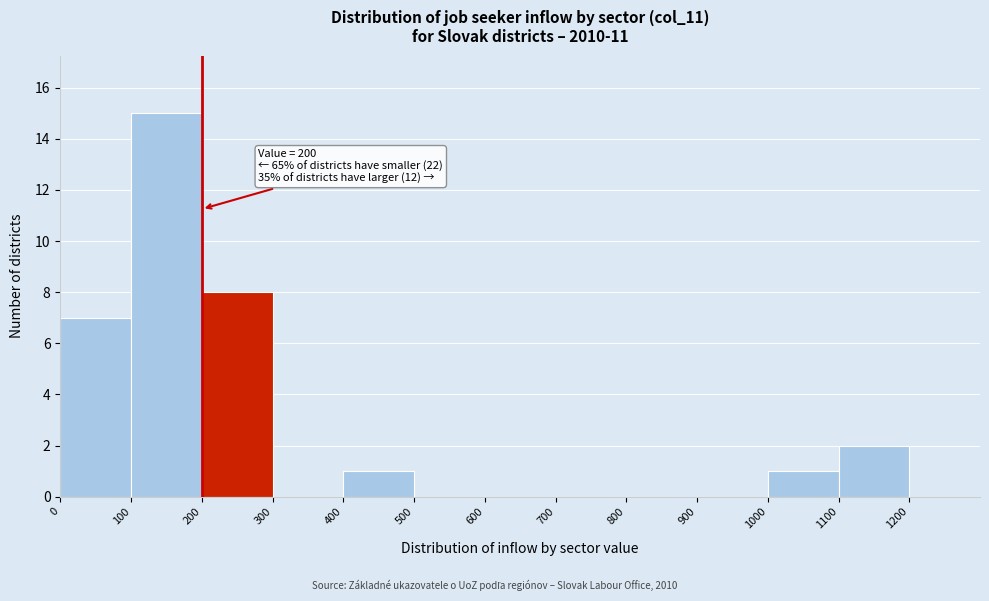

Which range on the x-axis has the tallest bar?

100 to 200